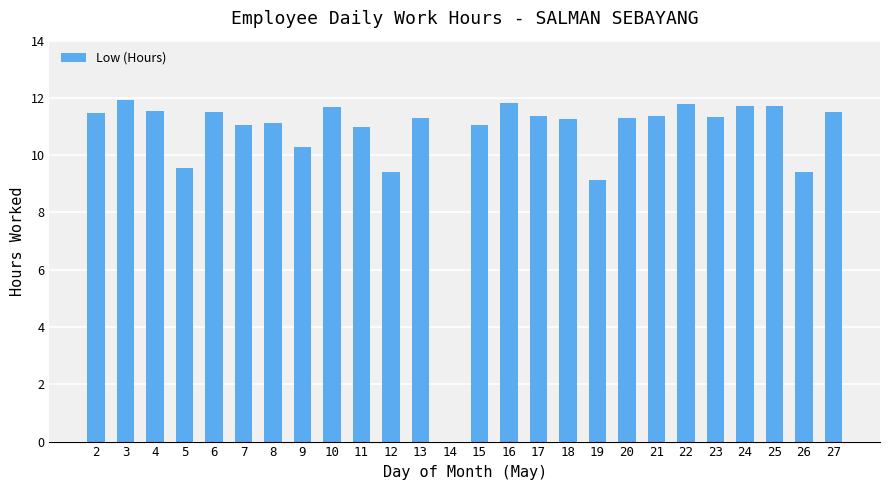

What is the average value?

10.6